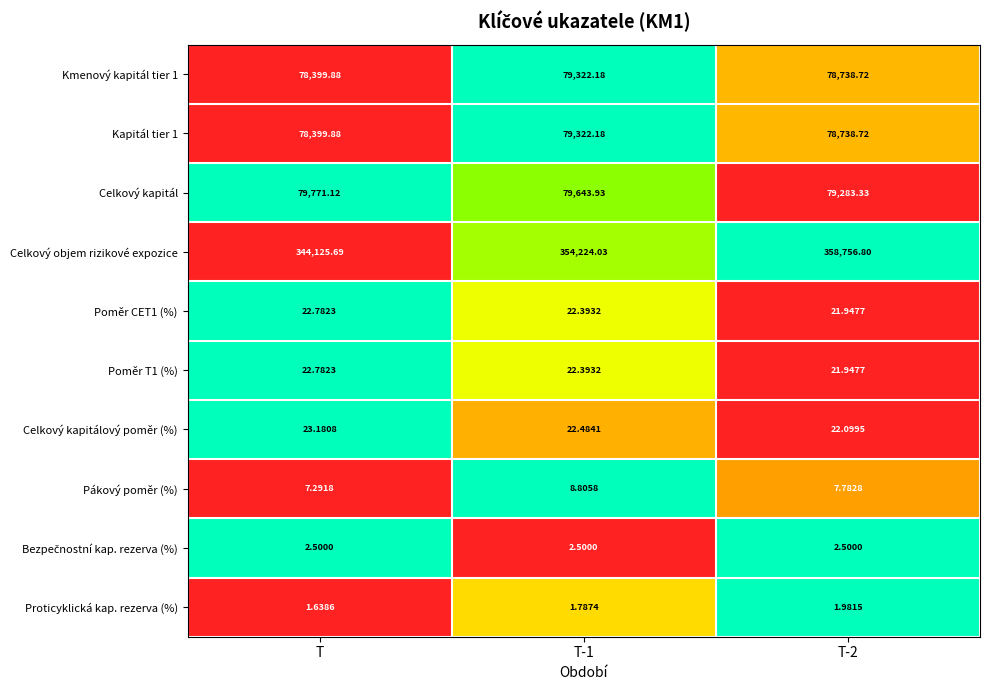

At which label does Poměr T1 (%) first exceed 22?

T